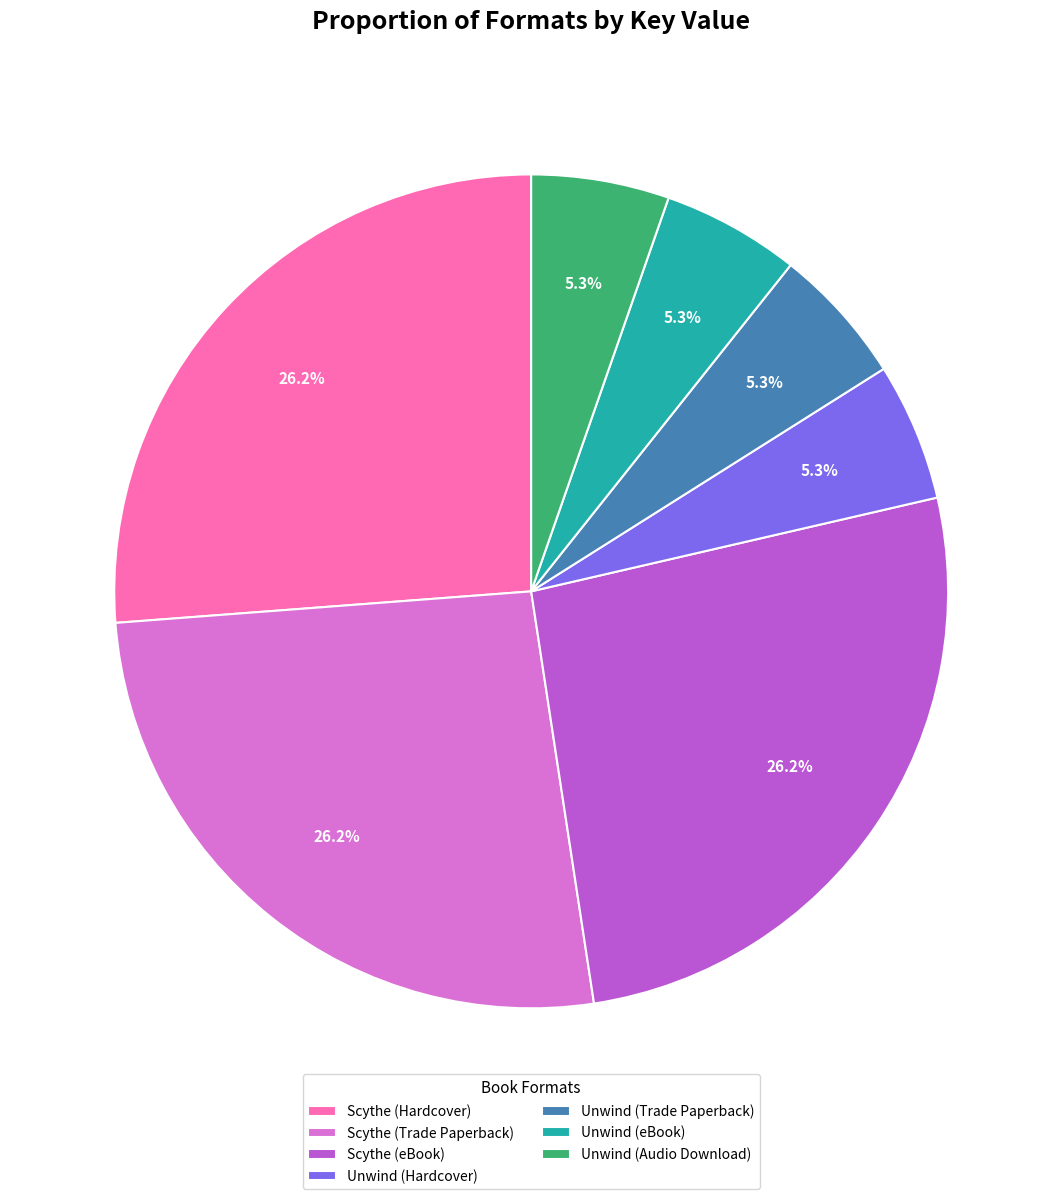

How many segments does this pie chart have?

7